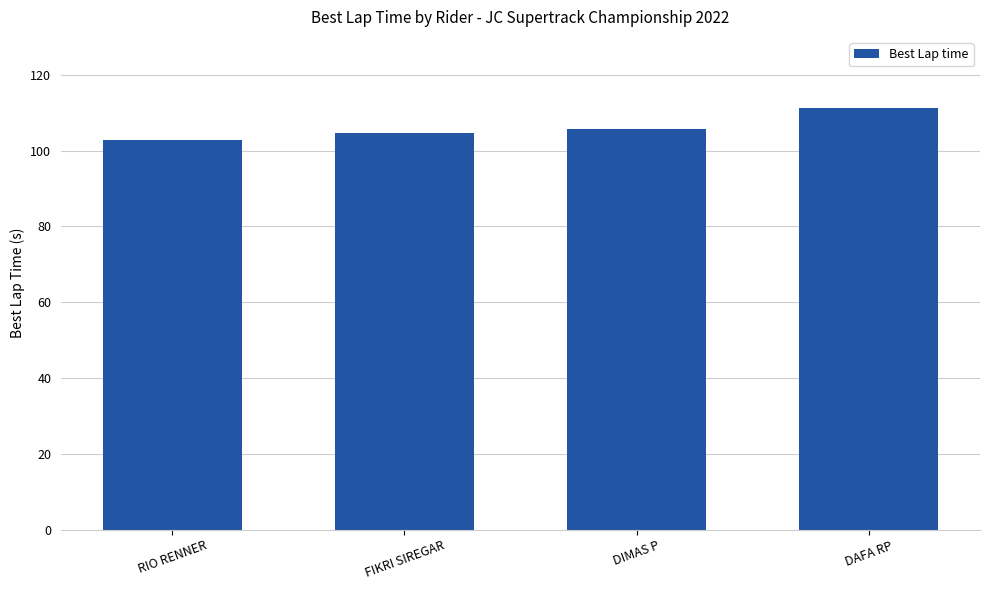

How many categories are shown in the chart?

4